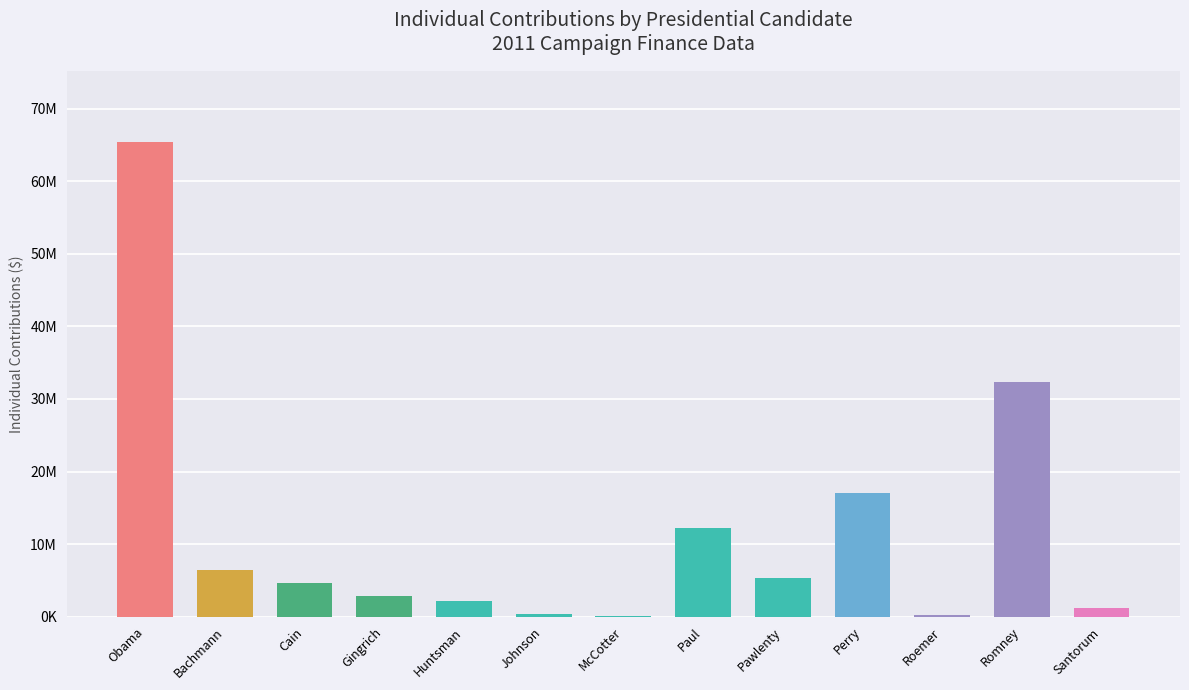

Where is the data nearest to the value 32725589?

Romney